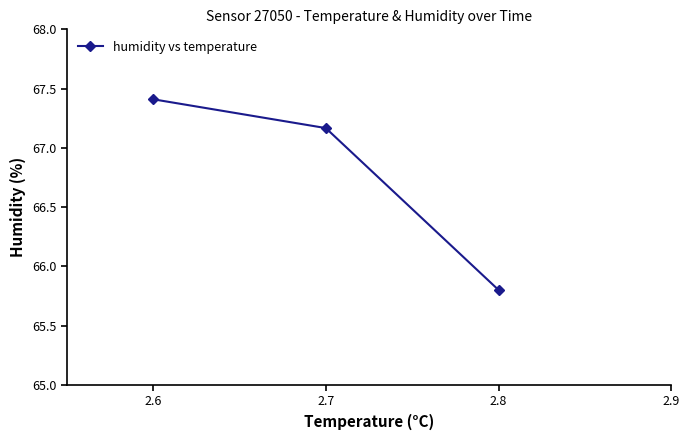

At which label does the data first exceed 67?

2.6